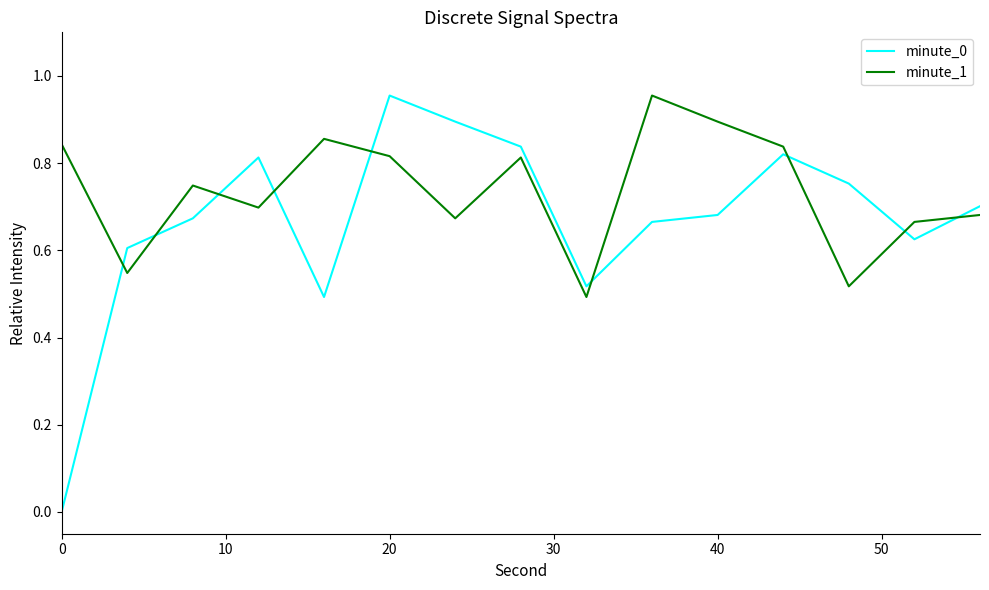

True or false: minute_1 and minute_0 intersect in this chart.

True